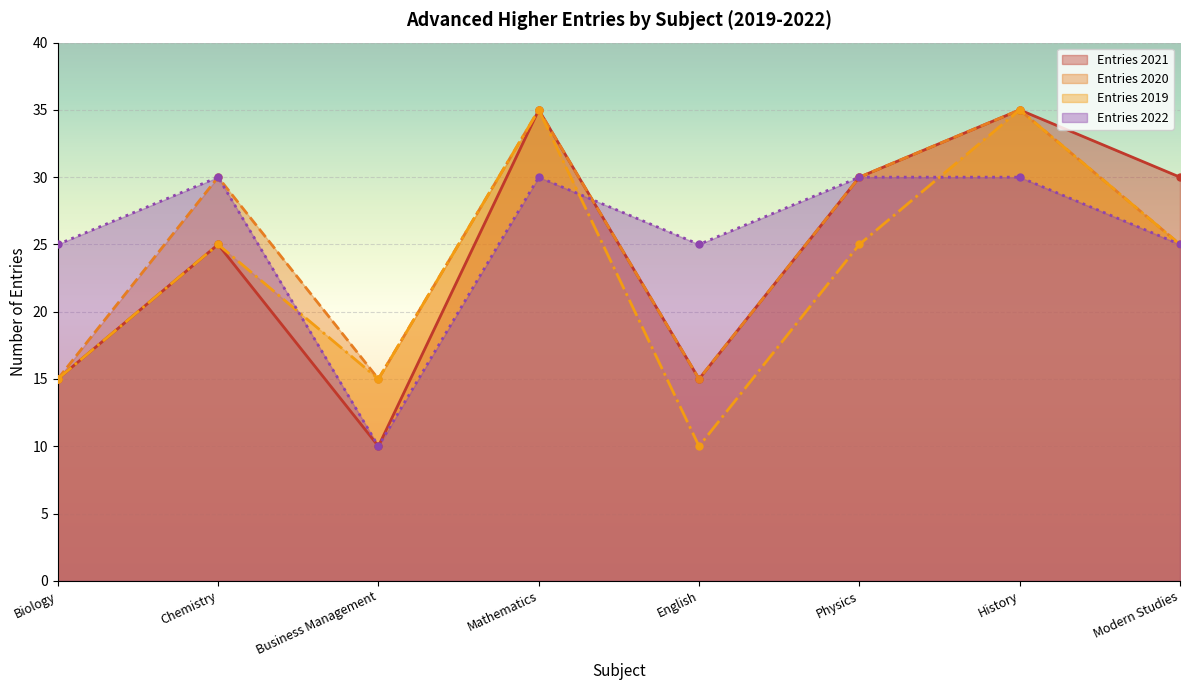

True or false: Entries 2020 and Entries 2021 cross at least once.

False